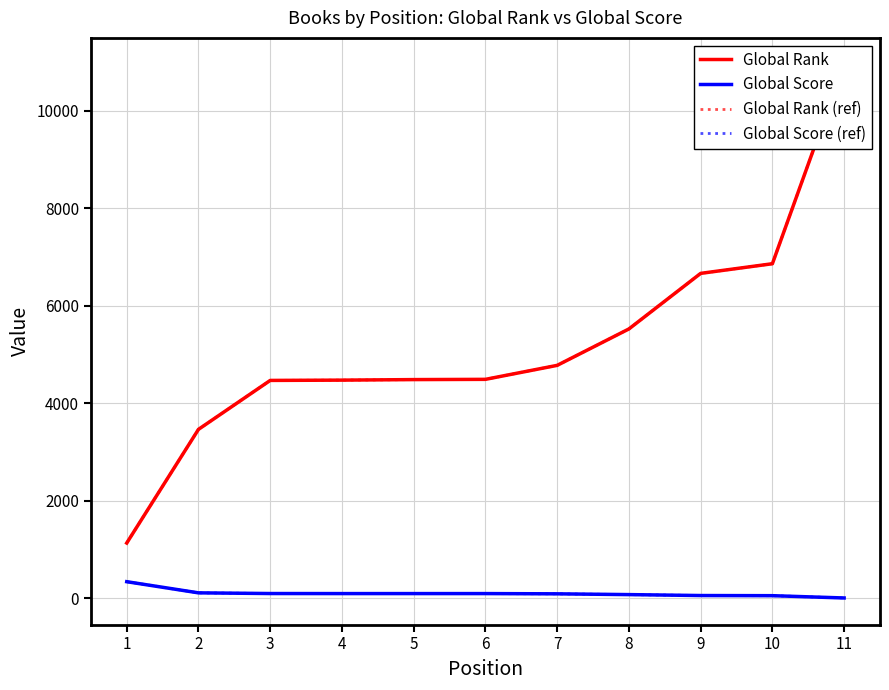

How many values in the Global Rank (ref) series are below 4488?

5